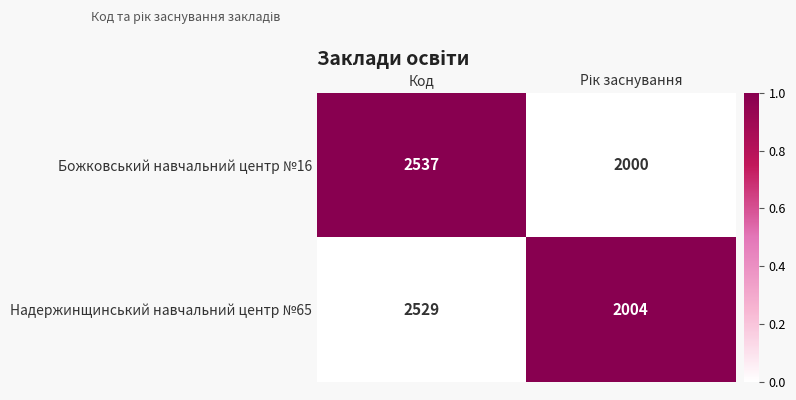

List the series in order of their peak value, lowest first.

Надержинщинський навчальний центр №65, Божковський навчальний центр №16